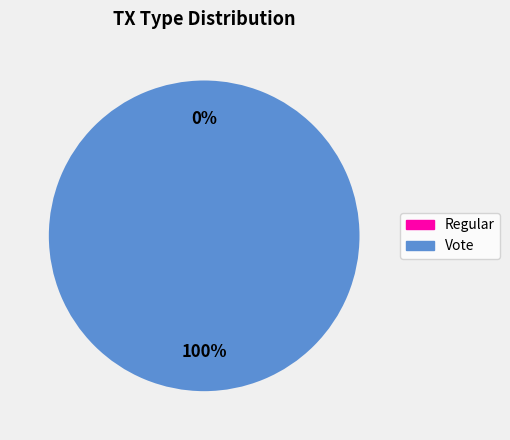

Which slice is the smallest?

Regular